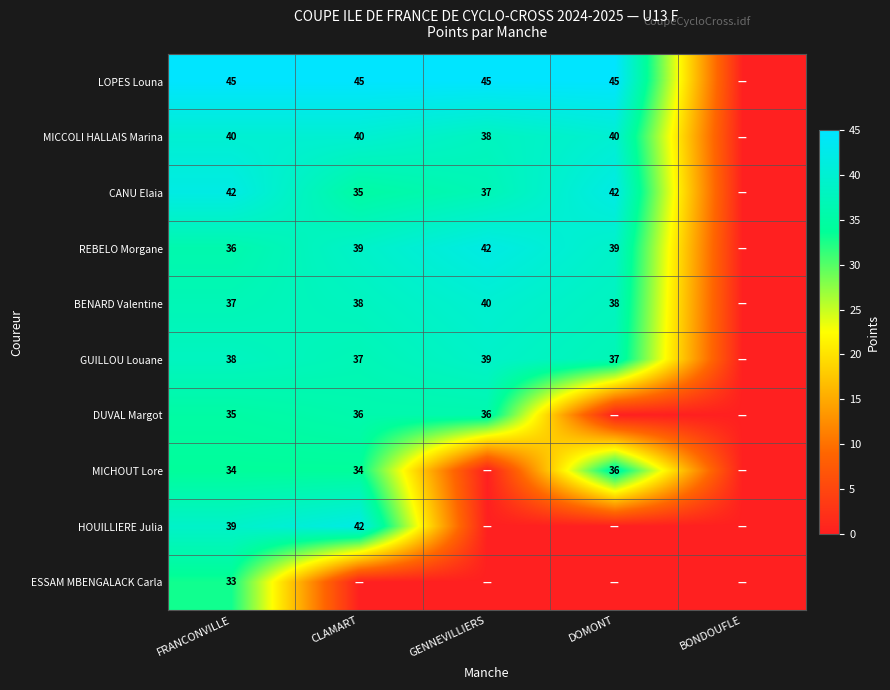

What is the sum of the MICCOLI HALLAIS Marina values at CLAMART and FRANCONVILLE?

80